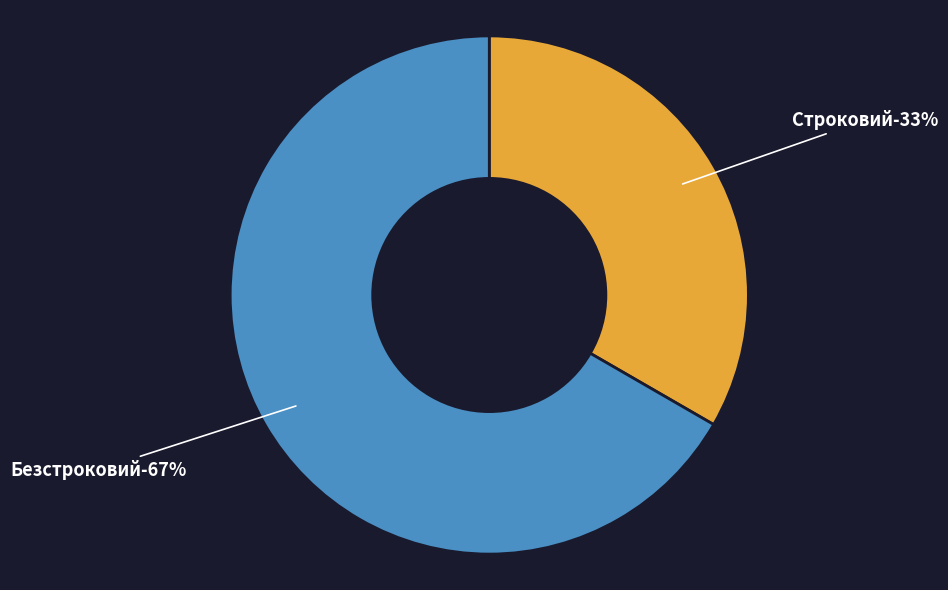

Which slice is the smallest?

Строковий